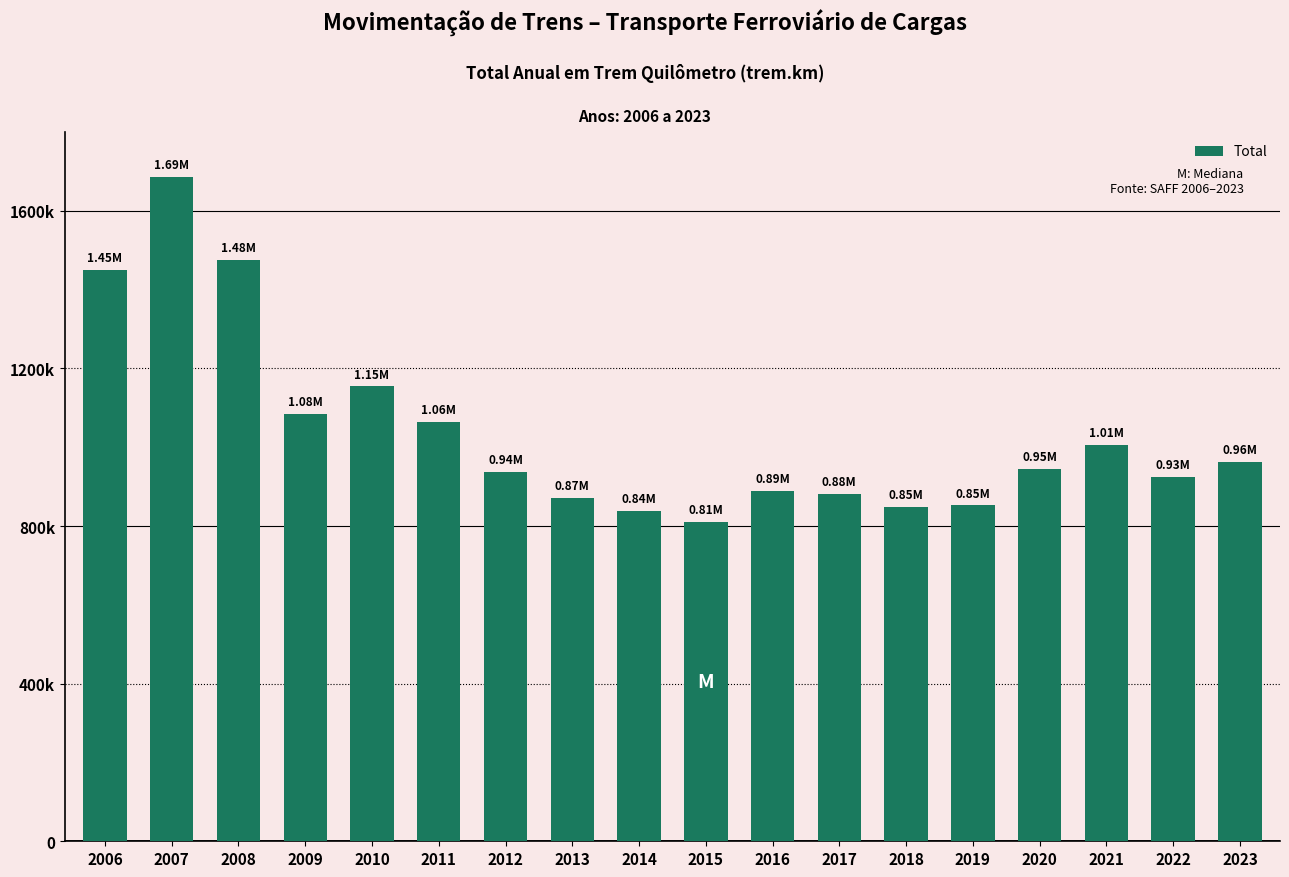

Reading right to left, list all the values displayed in this chart.

962899	925286	1006436	945058	852175	848928	882260	888629	809577	837319	870487	936380	1064005	1154327	1084484	1475975	1686188	1449403